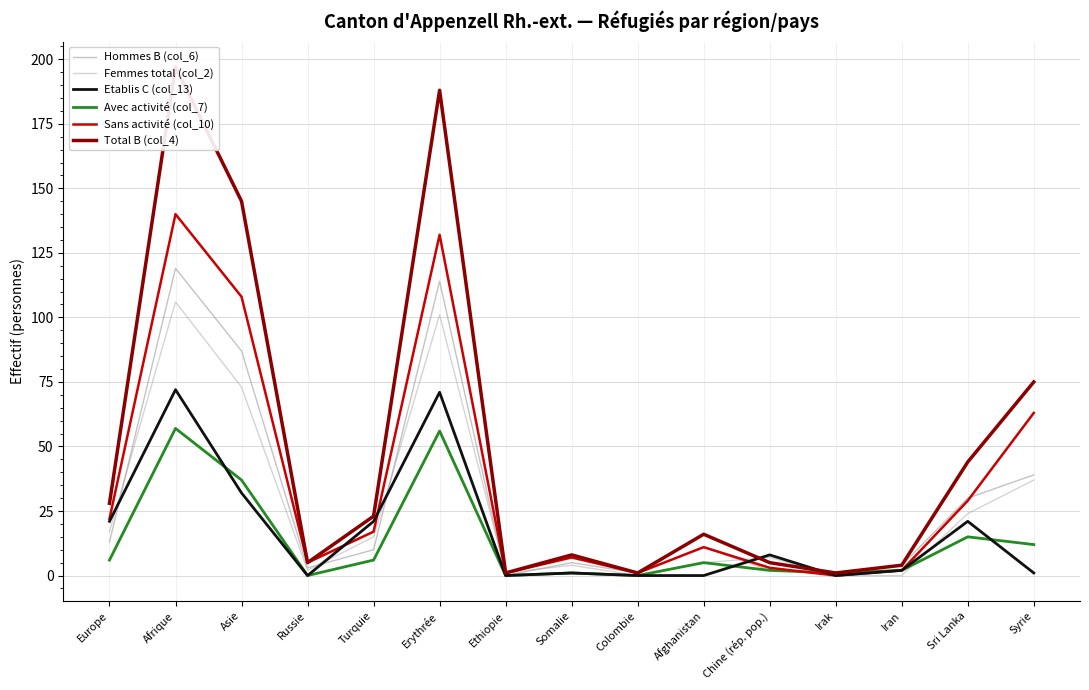

How many lines are shown in the chart?

6